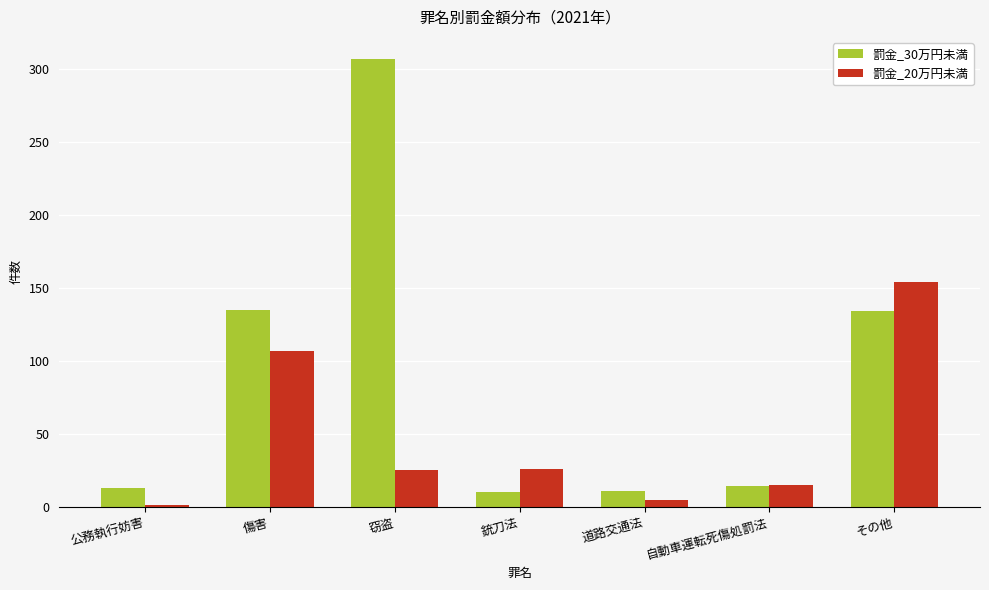

What is the smallest value displayed?

1